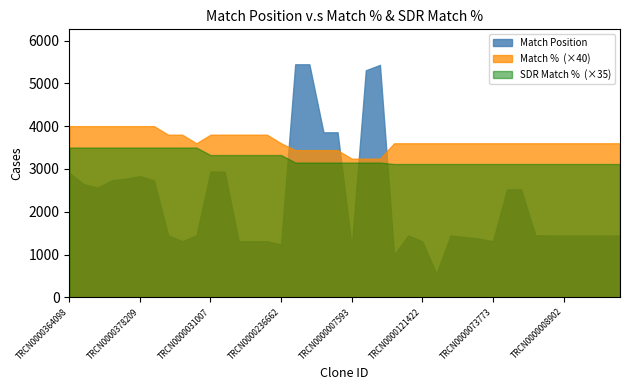

Reading right to left, list all the values displayed in this chart.

Match Position: TRCN0000040213=1444	TRCN0000164591=1444	TRCN0000116227=1444	TRCN0000156315=1444	TRCN0000008902=1444	TRCN0000164801=1444	TRCN0000165025=1453	TRCN0000331424=2521	TRCN0000031006=2521	TRCN0000073773=1310	TRCN0000165534=1374	TRCN0000165027=1410	TRCN0000072628=1444	TRCN0000125736=552	TRCN0000121422=1310	TRCN0000204533=1444	TRCN0000012062=998	TRCN0000196051=5431	TRCN0000058596=5305	TRCN0000007593=1169	TRCN0000302398=3856	TRCN0000091661=3856	TRCN0000289860=5445	TRCN0000058719=5445	TRCN0000236662=1238	TRCN0000165697=1310	TRCN0000155576=1310	TRCN0000060503=1310	TRCN0000301211=2937	TRCN0000031007=2937	TRCN0000141025=1447	TRCN0000129739=1311	TRCN0000155836=1447	TRCN0000350280=2733	TRCN0000378209=2829	TRCN0000320749=2772	TRCN0000007229=2732	TRCN0000320670=2562	TRCN0000364099=2648	TRCN0000364098=2909
Match %: TRCN0000040213=90	TRCN0000164591=90	TRCN0000116227=90	TRCN0000156315=90	TRCN0000008902=90	TRCN0000164801=90	TRCN0000165025=90	TRCN0000331424=90	TRCN0000031006=90	TRCN0000073773=90	TRCN0000165534=90	TRCN0000165027=90	TRCN0000072628=90	TRCN0000125736=90	TRCN0000121422=90	TRCN0000204533=90	TRCN0000012062=90	TRCN0000196051=81	TRCN0000058596=81	TRCN0000007593=81	TRCN0000302398=86	TRCN0000091661=86	TRCN0000289860=86	TRCN0000058719=86	TRCN0000236662=90	TRCN0000165697=95	TRCN0000155576=95	TRCN0000060503=95	TRCN0000301211=95	TRCN0000031007=95	TRCN0000141025=90	TRCN0000129739=95	TRCN0000155836=95	TRCN0000350280=100	TRCN0000378209=100	TRCN0000320749=100	TRCN0000007229=100	TRCN0000320670=100	TRCN0000364099=100	TRCN0000364098=100
SDR Match %: TRCN0000040213=89	TRCN0000164591=89	TRCN0000116227=89	TRCN0000156315=89	TRCN0000008902=89	TRCN0000164801=89	TRCN0000165025=89	TRCN0000331424=89	TRCN0000031006=89	TRCN0000073773=89	TRCN0000165534=89	TRCN0000165027=89	TRCN0000072628=89	TRCN0000125736=89	TRCN0000121422=89	TRCN0000204533=89	TRCN0000012062=89	TRCN0000196051=90	TRCN0000058596=90	TRCN0000007593=90	TRCN0000302398=90	TRCN0000091661=90	TRCN0000289860=90	TRCN0000058719=90	TRCN0000236662=95	TRCN0000165697=95	TRCN0000155576=95	TRCN0000060503=95	TRCN0000301211=95	TRCN0000031007=95	TRCN0000141025=100	TRCN0000129739=100	TRCN0000155836=100	TRCN0000350280=100	TRCN0000378209=100	TRCN0000320749=100	TRCN0000007229=100	TRCN0000320670=100	TRCN0000364099=100	TRCN0000364098=100